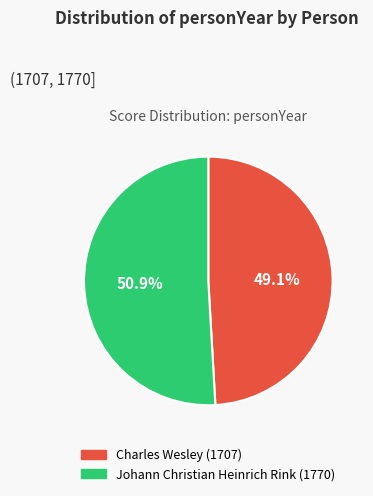

What is the smallest slice in the pie chart?

Charles Wesley